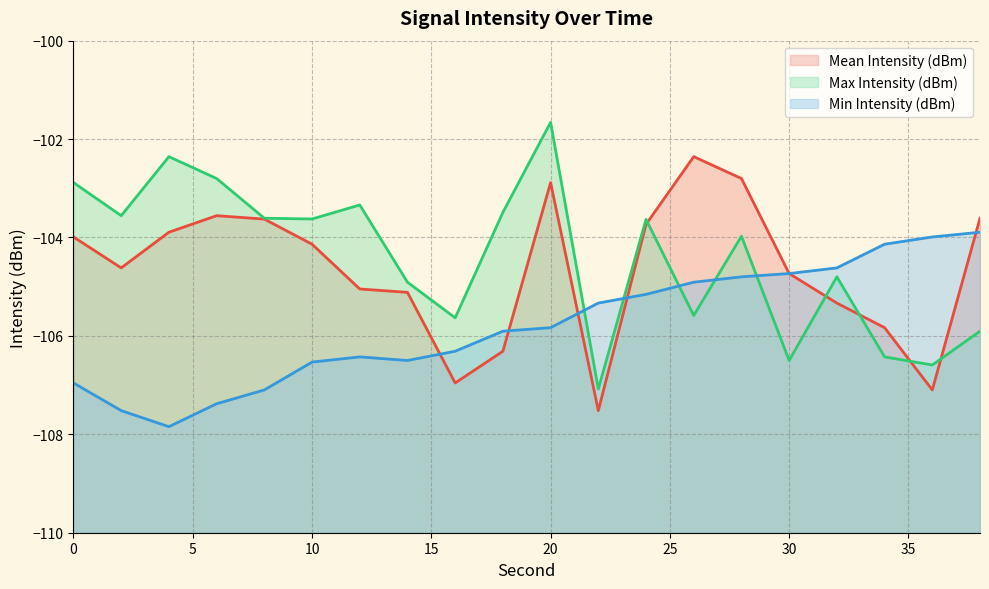

After their last crossing, which series has the higher values: Mean Intensity (dBm) or Min Intensity (dBm)?

Mean Intensity (dBm)